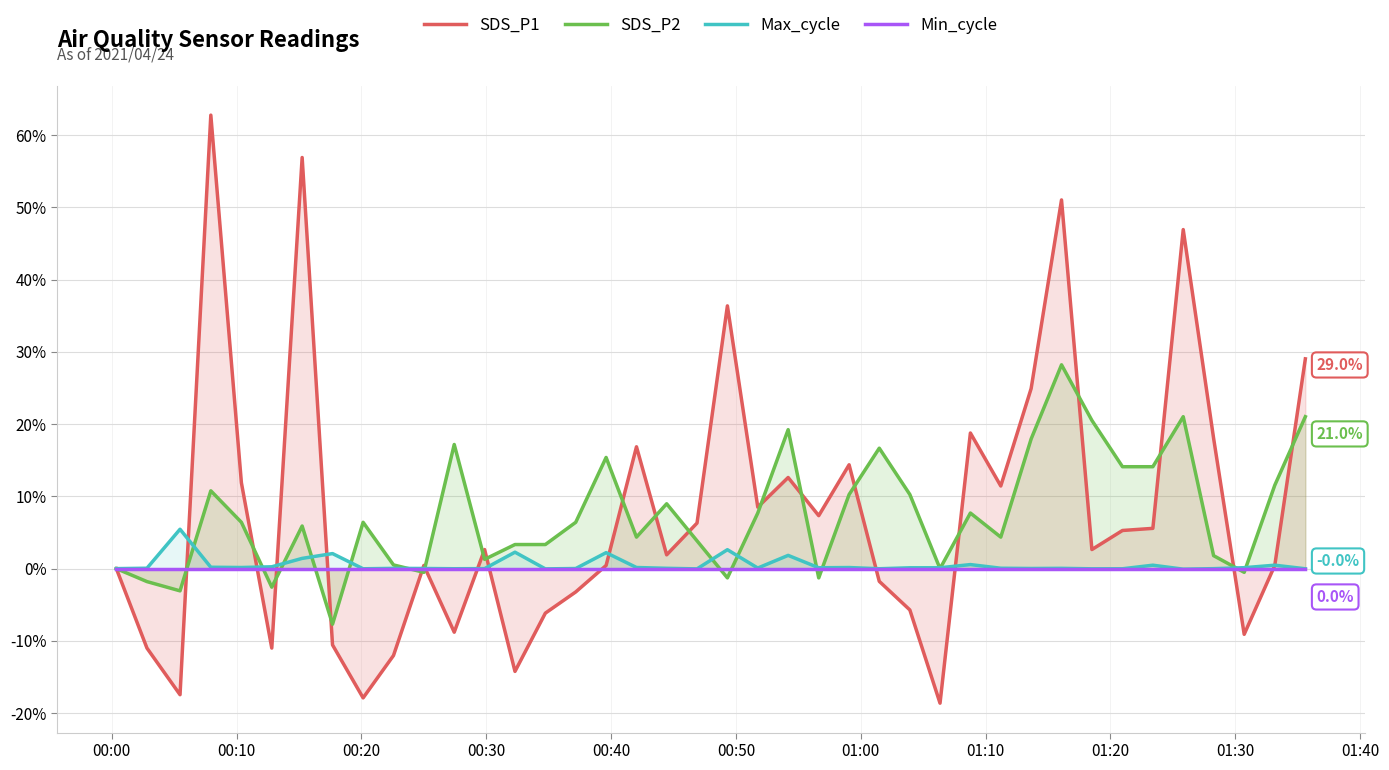

Reading left to right, extract all data points from this chart.

SDS_P1: 0.0	-11.0	-17.4	62.8	11.9	-11.0	56.9	-10.6	-17.9	-12.0	0.4	-8.8	2.6	-14.2	-6.2	-3.2	0.4	16.9	1.9	6.3	36.4	8.5	12.6	7.3	14.4	-1.8	-5.7	-18.6	18.8	11.4	24.9	51.0	2.6	5.3	5.6	46.9	18.0	-9.1	0.4	29.0
SDS_P2: 0.0	-1.8	-3.1	10.8	6.4	-2.6	5.9	-7.7	6.4	0.5	-0.5	17.2	1.3	3.3	3.3	6.4	15.4	4.4	9.0	3.8	-1.3	7.7	19.2	-1.3	10.3	16.7	10.3	0.0	7.7	4.4	17.9	28.2	20.5	14.1	14.1	21.0	1.8	-0.5	11.5	21.0
Max_cycle: 0.0	0.1	5.4	0.2	0.2	0.3	1.4	2.1	-0.0	0.0	0.0	-0.0	0.0	2.3	-0.0	0.0	2.2	0.2	0.0	-0.0	2.6	0.1	1.8	0.1	0.1	-0.0	0.1	0.1	0.6	0.1	0.0	0.0	-0.0	-0.0	0.5	-0.1	-0.0	0.1	0.5	-0.0
Min_cycle: 0.0	0.0	0.0	0.0	0.0	0.0	0.0	0.0	0.0	0.0	0.0	0.0	0.0	0.0	0.0	0.0	0.0	0.0	0.0	0.0	0.0	0.0	0.0	0.0	0.0	0.0	0.0	0.0	0.0	0.0	0.0	0.0	0.0	0.0	0.0	0.0	0.0	0.0	0.0	0.0